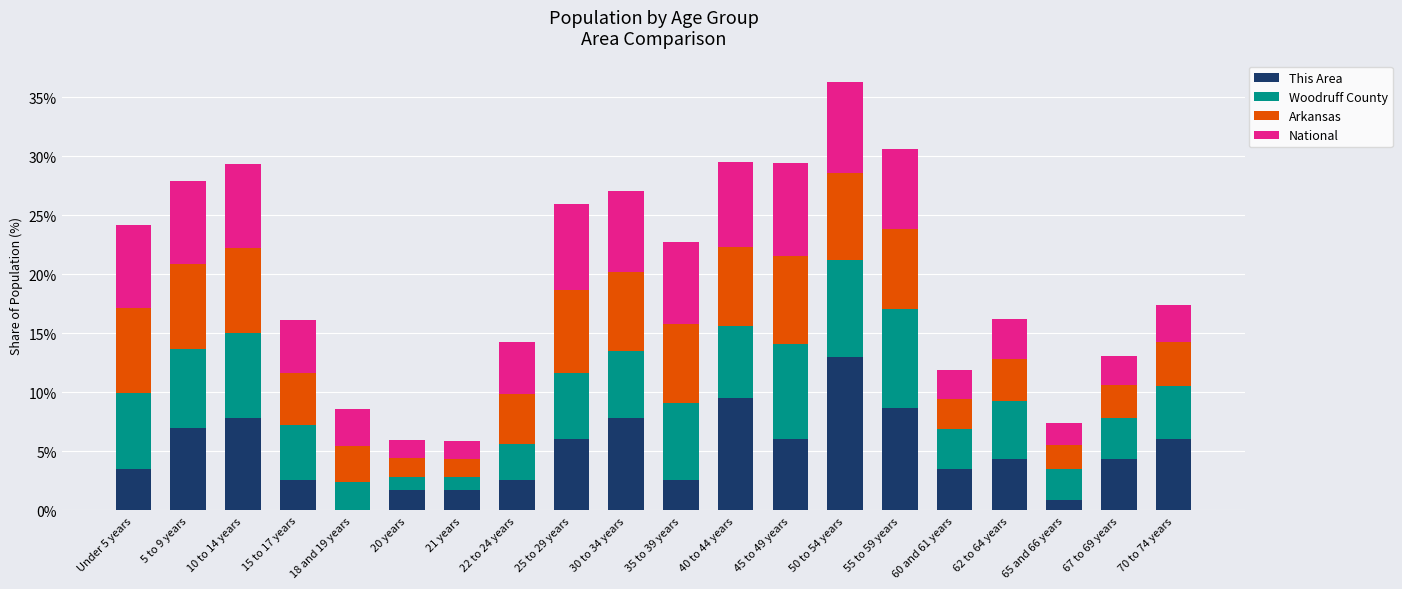

What is the total value across all series at 30 to 34 years?

27.1